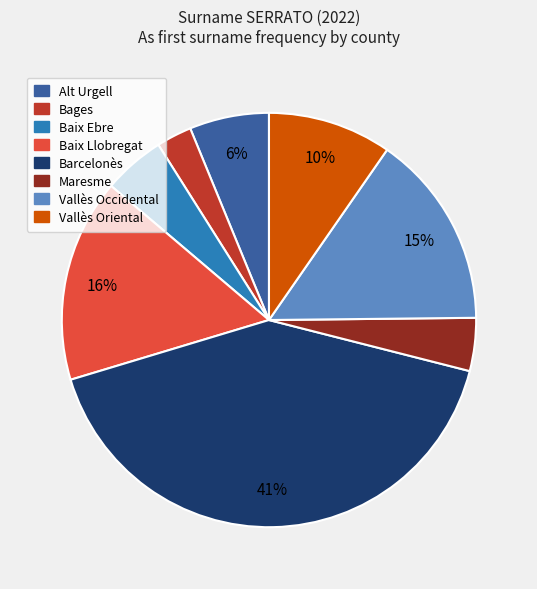

The Vallès Occidental slice represents 30% of the pie. True or false?

False